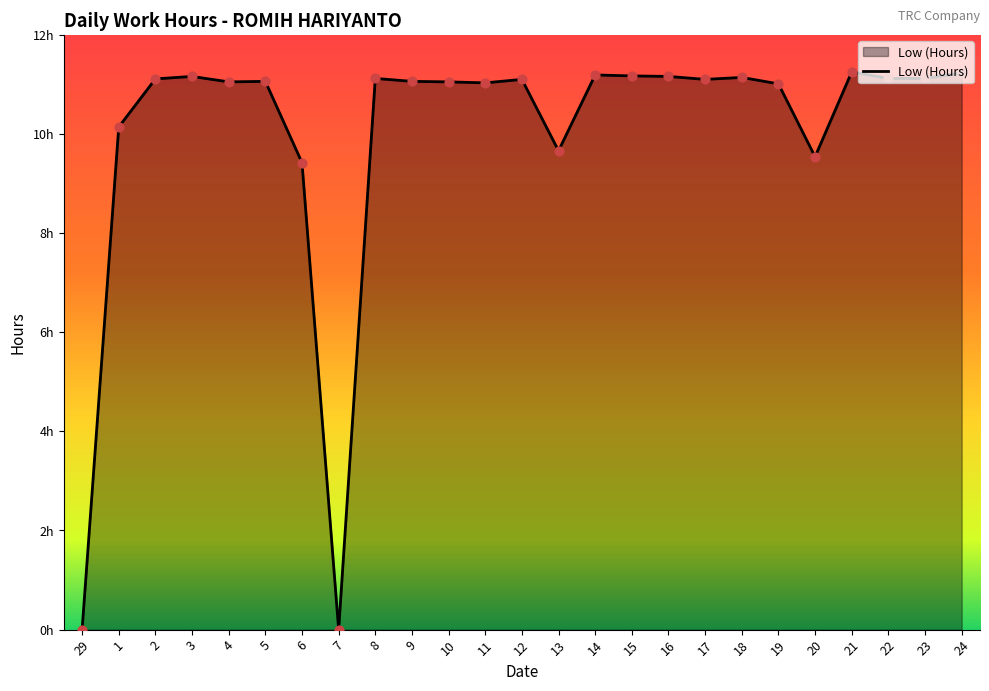

What is the ratio of the value at 3 to the value at 18?

1.0